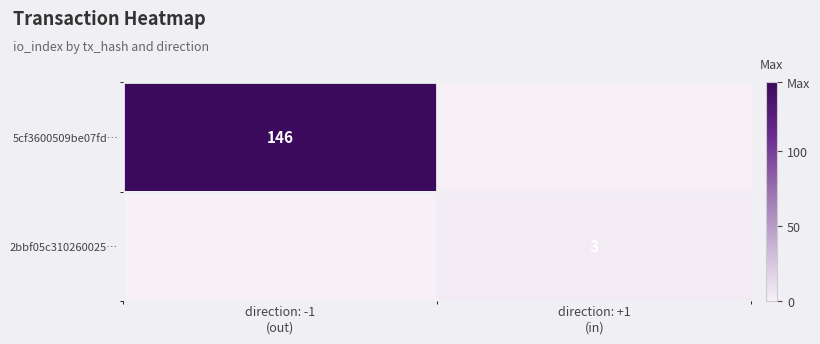

How many distinct data groups are displayed?

2